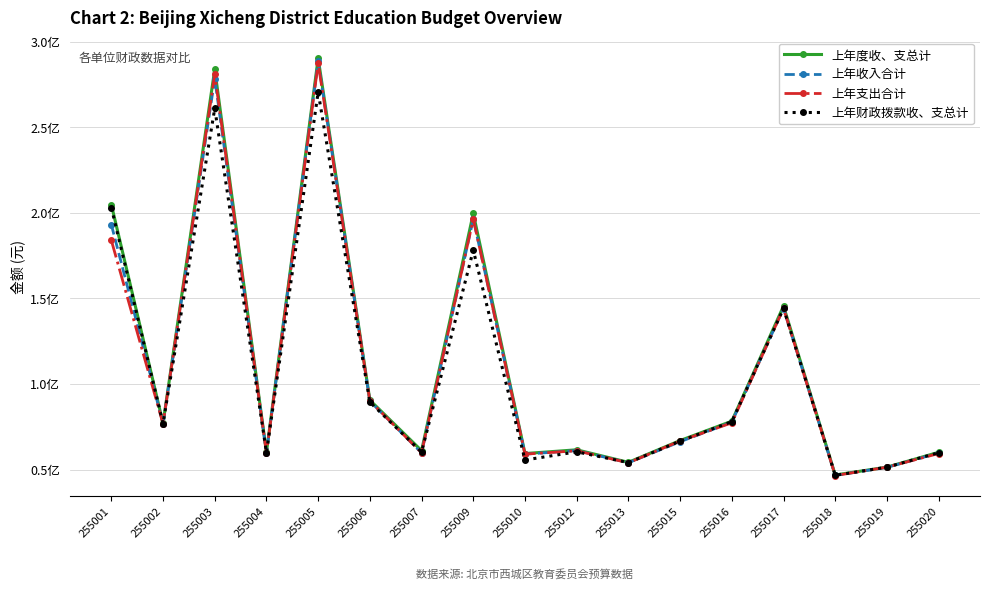

What is the difference between the 上年度收、支总计 values at 255002 and 255003?

206691007.3